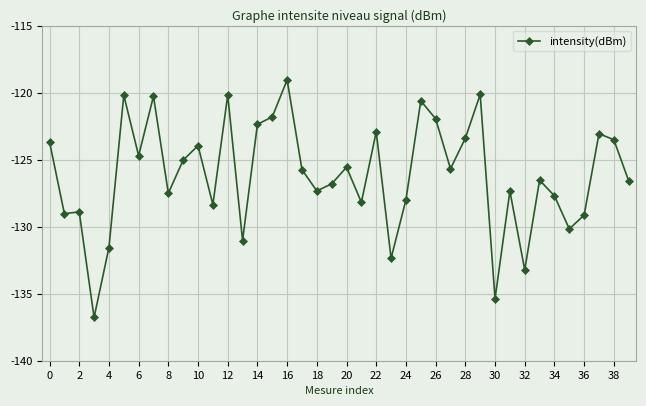

What is the value of the 24th point from the left?

-132.4